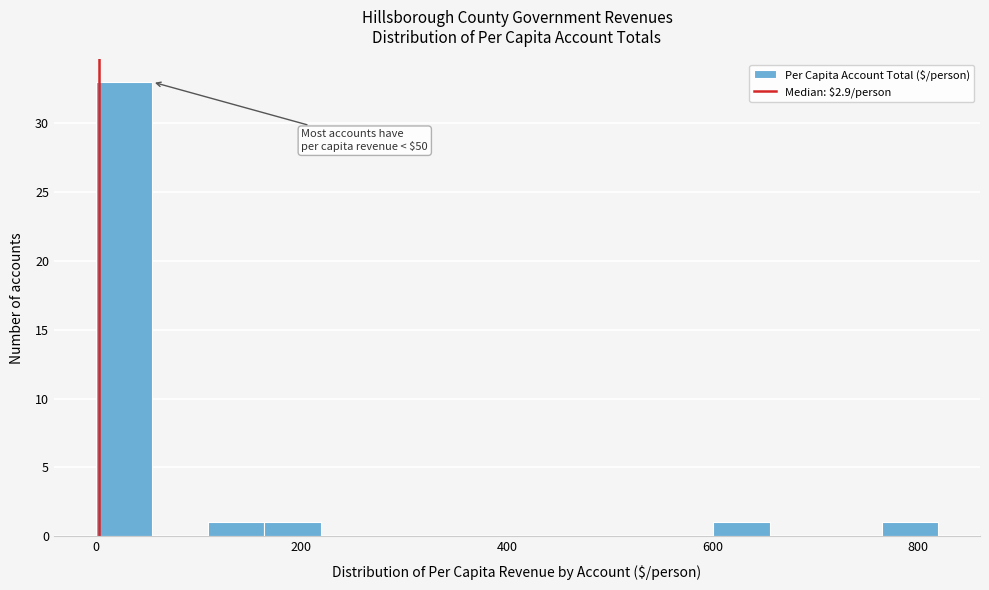

Around what value on the x-axis is the tallest bar? Give the approximate position of its centre, as read against the axis.

20